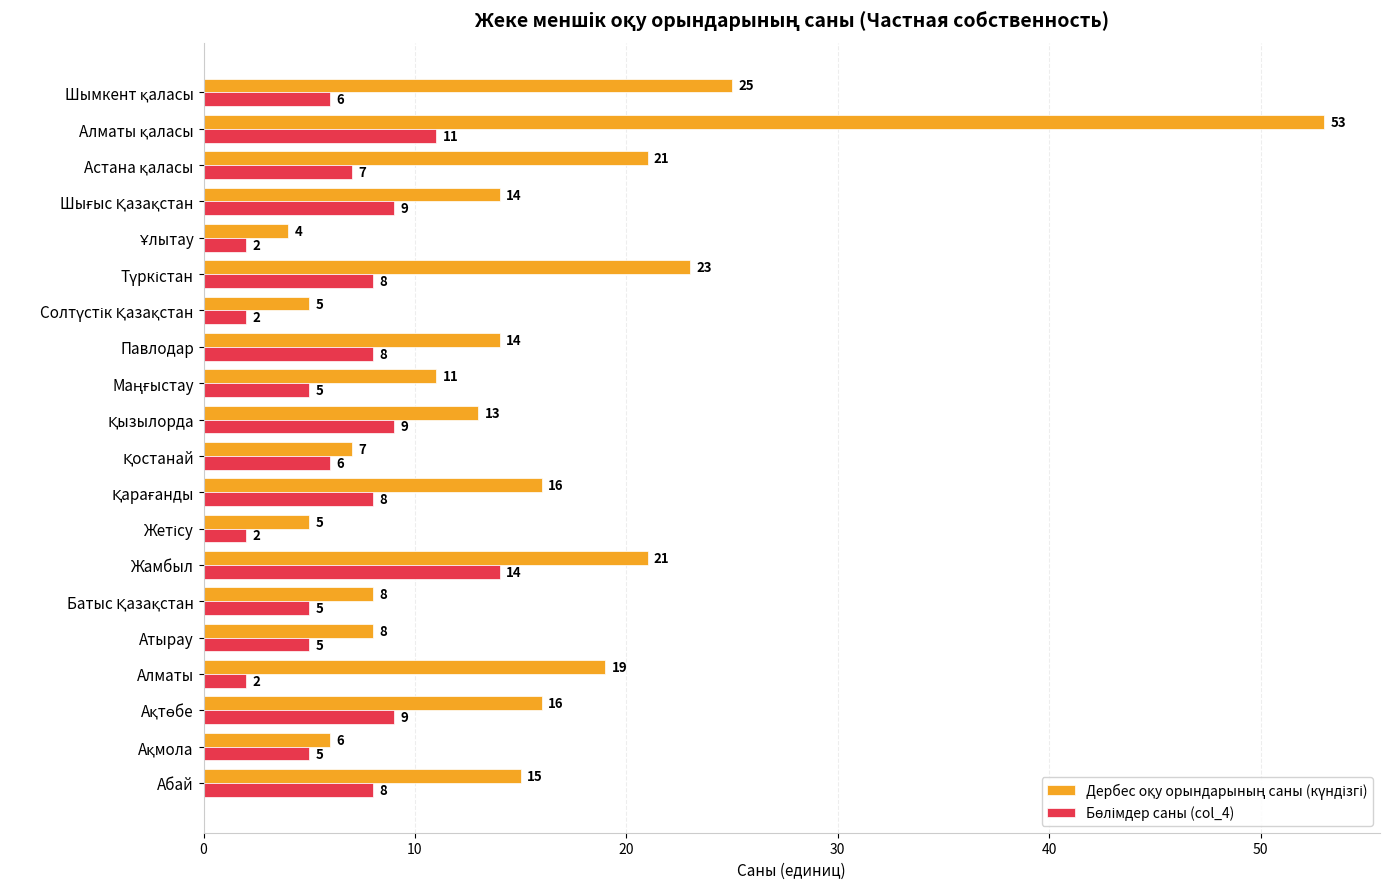

What is the spread (max minus min) of values at Жамбыл?

7